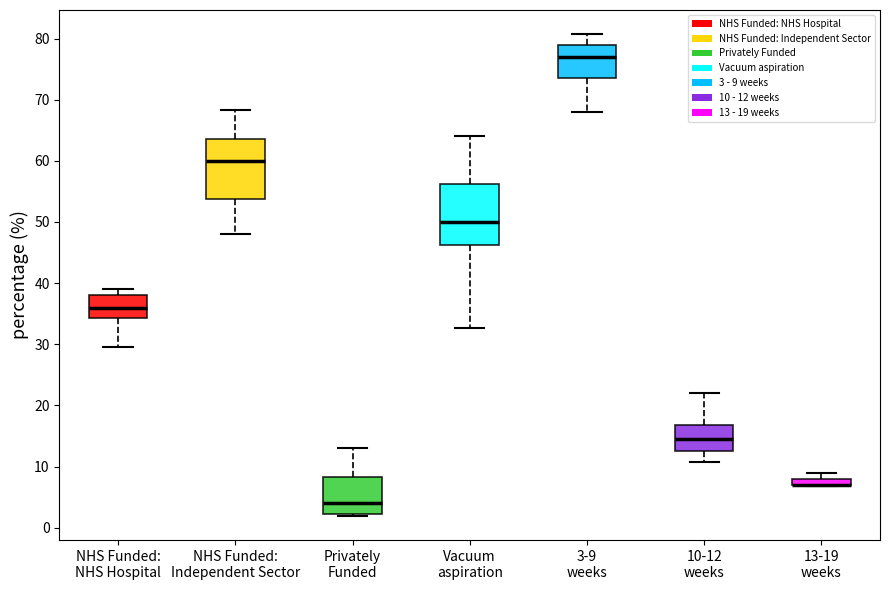

Where does the upper whisker of the box for Privately Funded end on the y-axis? The values are not printed on the chart, so give them approximately, as read against the axis.

13